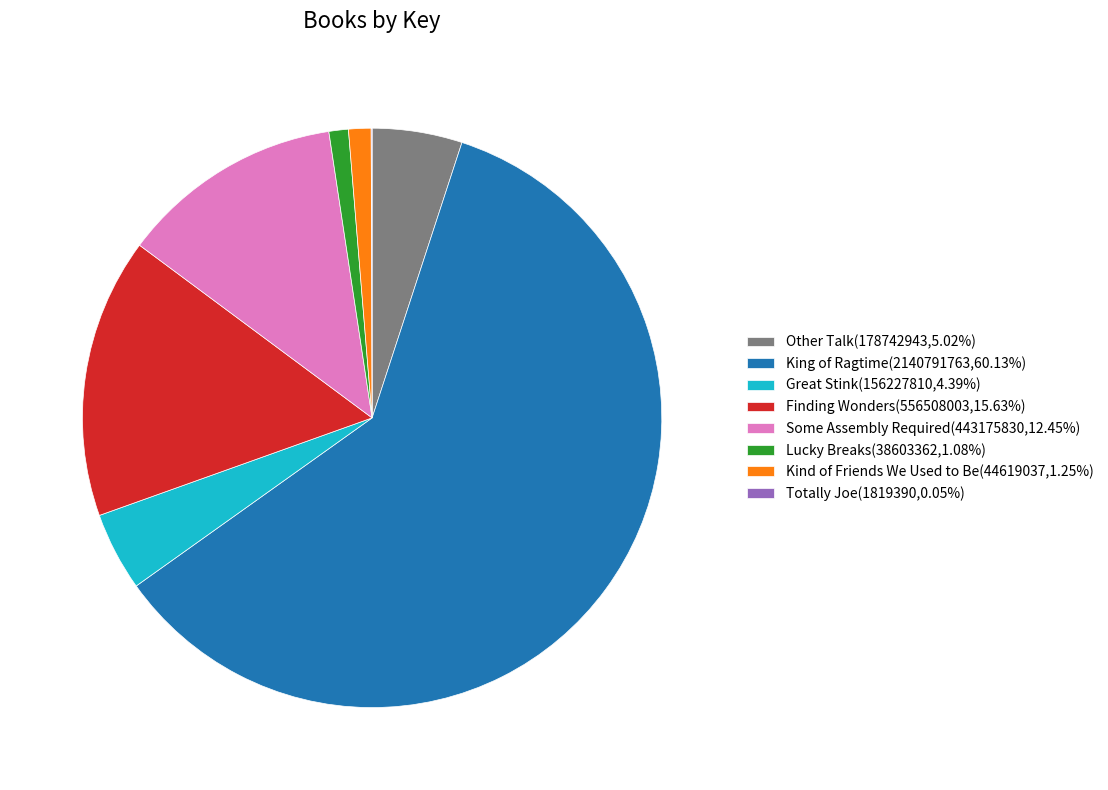

True or false: Other Talk accounts for 5% of the total.

True